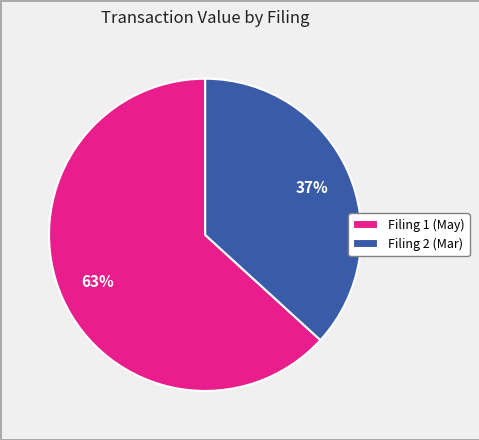

What is the smallest slice in the pie chart?

Filing 2 (Mar)